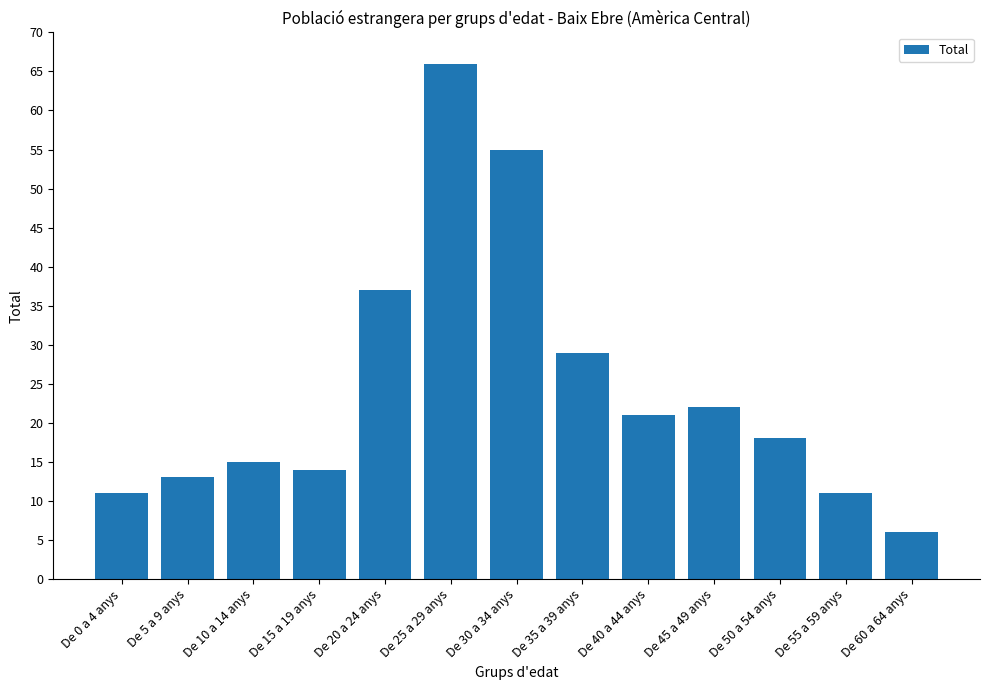

Reading right to left, extract all data points from this chart.

6	11	18	22	21	29	55	66	37	14	15	13	11